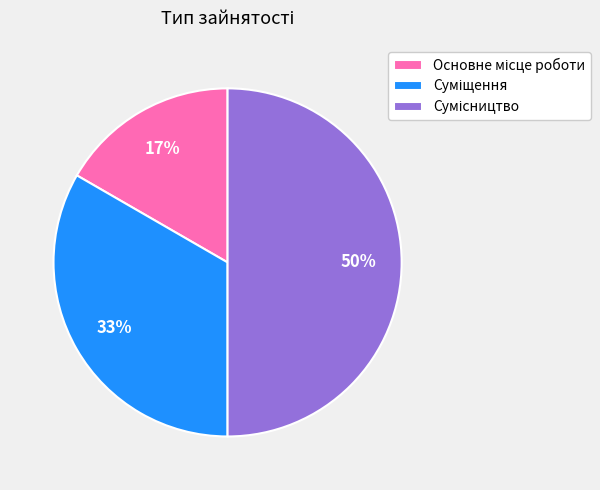

To the nearest percent, what is the difference between the largest and smallest slice percentages?

33%